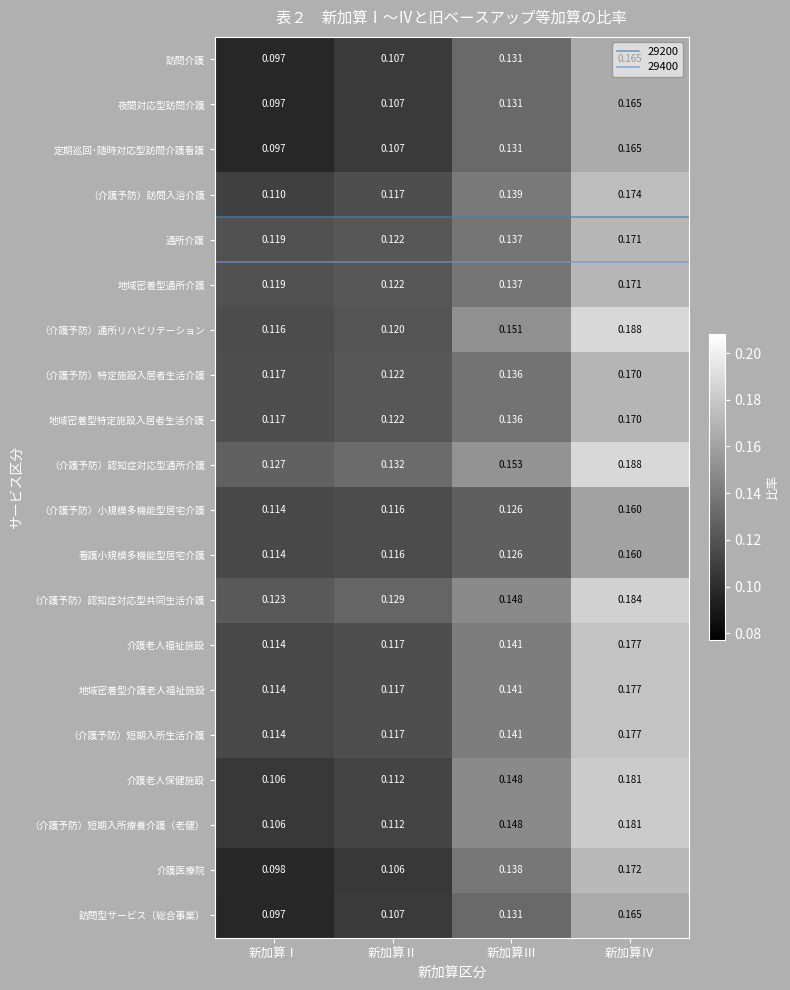

At how many categories does at least one series exceed 0?

4